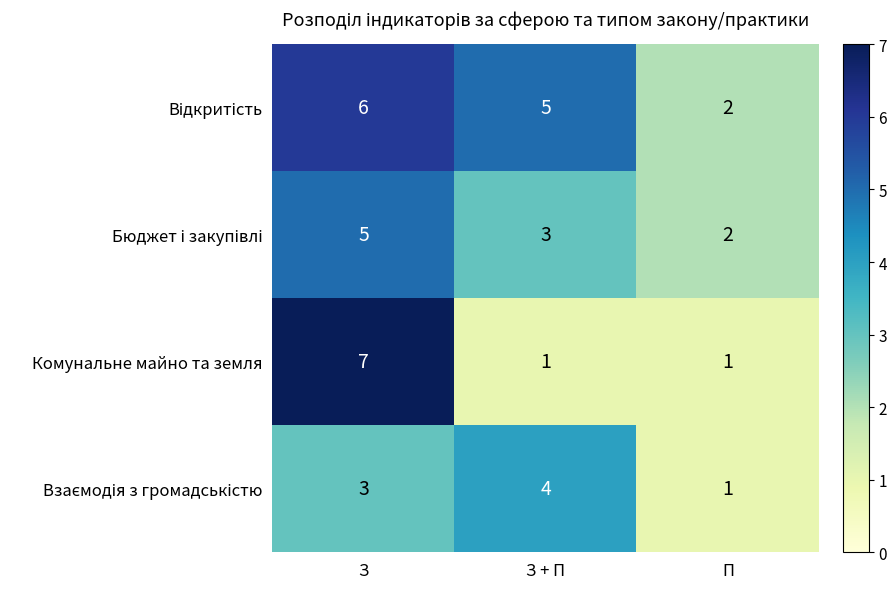

At which category is the sum across all series the highest?

З